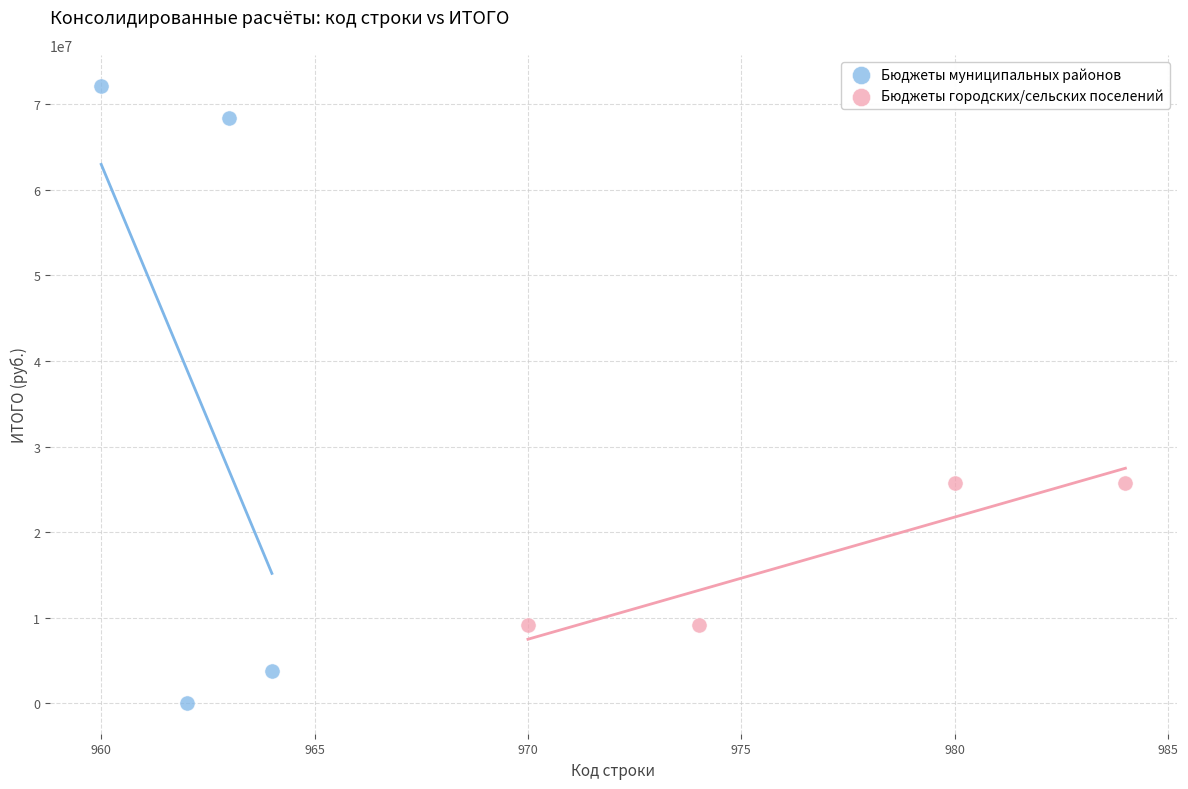

Which series contains the highest Y value?

Бюджеты муниципальных районов